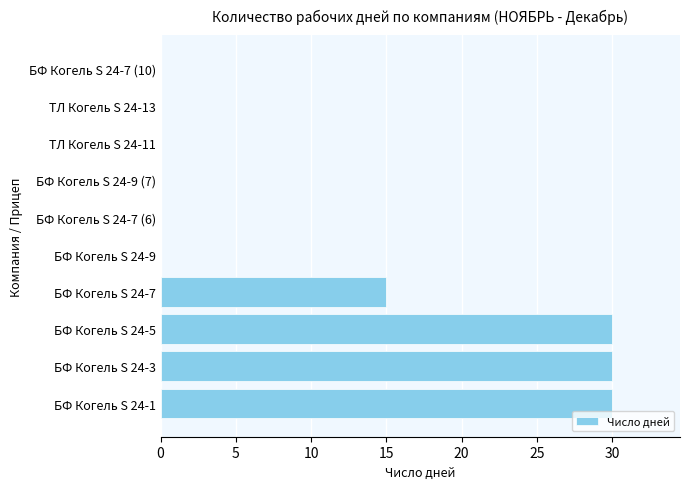

Which has a higher value, БФ Когель S 24-7 or БФ Когель S 24-7 (6)?

БФ Когель S 24-7